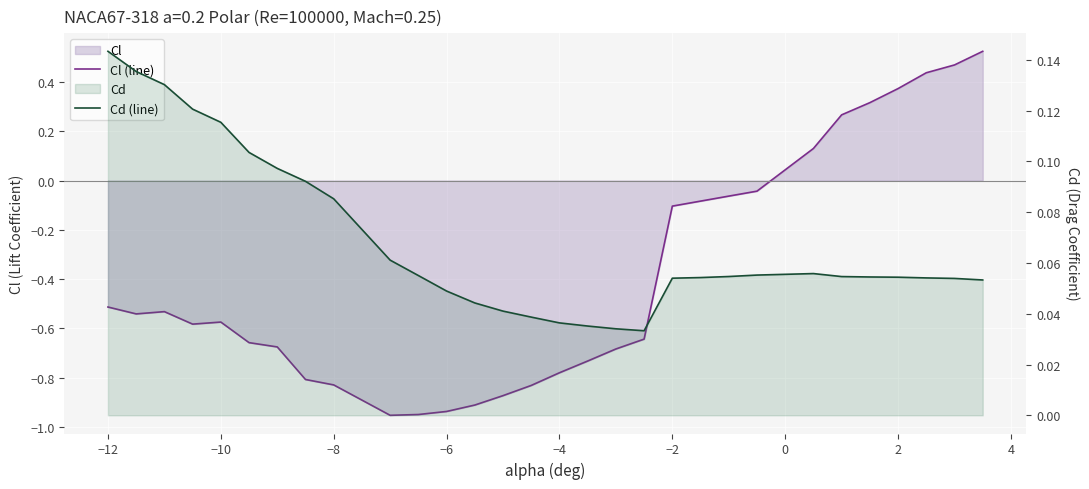

True or false: Cl (line) has more than 1 interior local peaks.

True